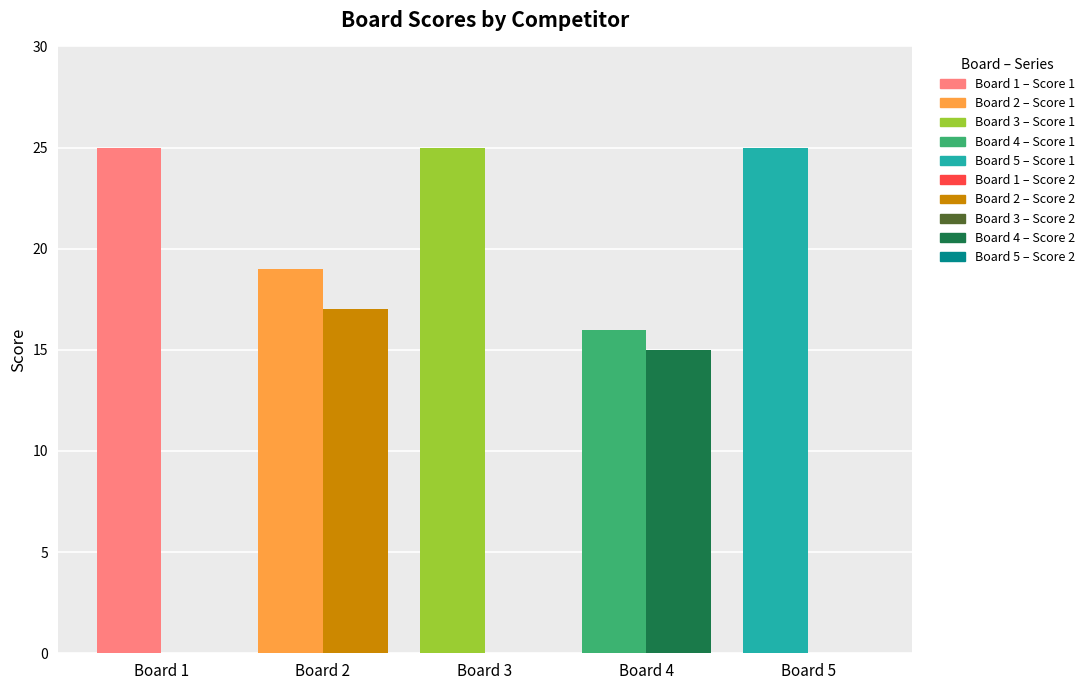

Reading right to left, transcribe all the data shown in this chart.

Score 1: Board 5=25	Board 4=16	Board 3=25	Board 2=19	Board 1=25
Score 2: Board 5=0	Board 4=15	Board 3=0	Board 2=17	Board 1=0